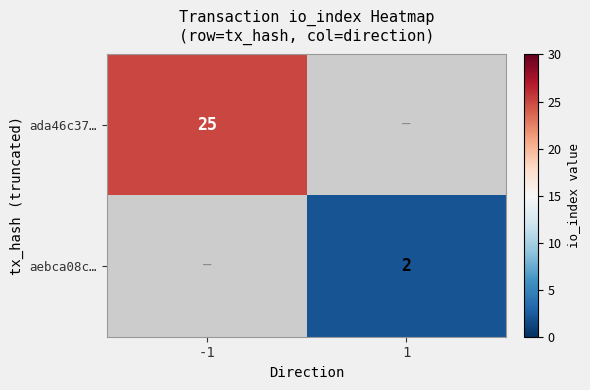

The ada46c37… series shows 25 at -1. True or false?

True